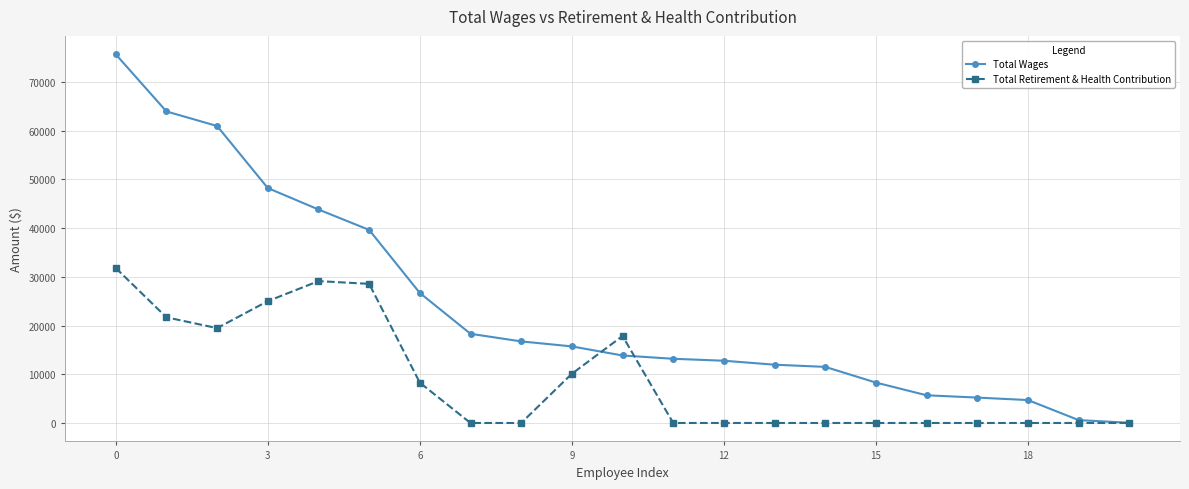

What is the greatest value displayed?

75688